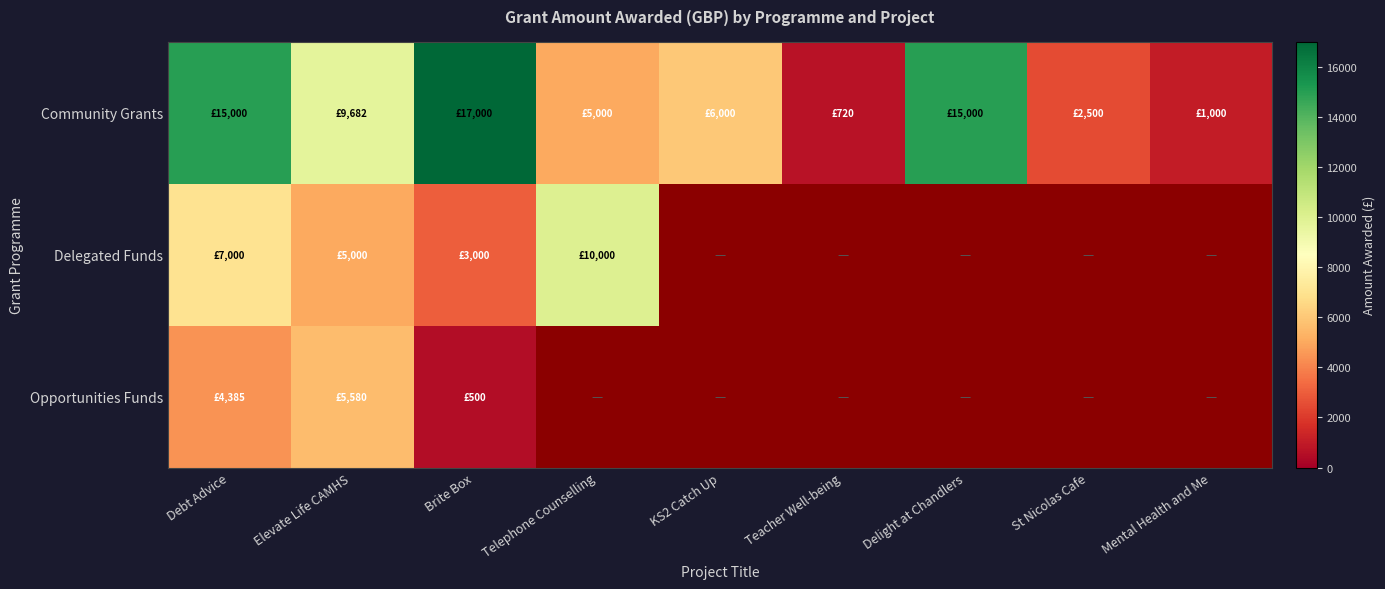

Is the value of Delegated Funds at Teacher Well-being greater than the value of Community Grants at Brite Box?

No